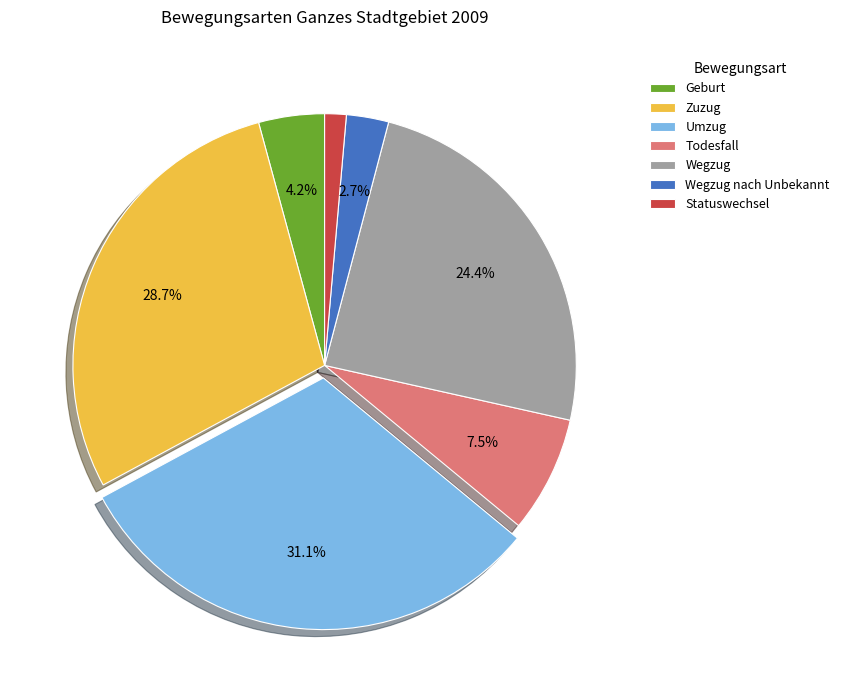

How many segments does this pie chart have?

7